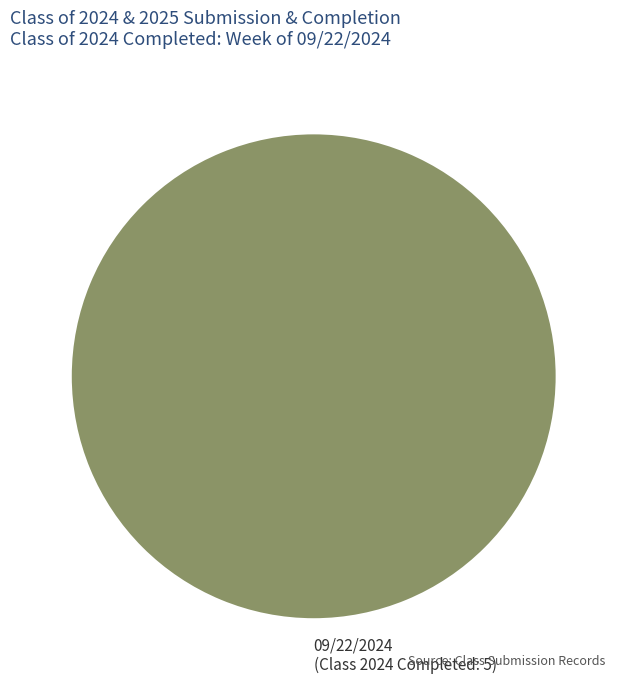

Does any single category account for the majority?

Yes